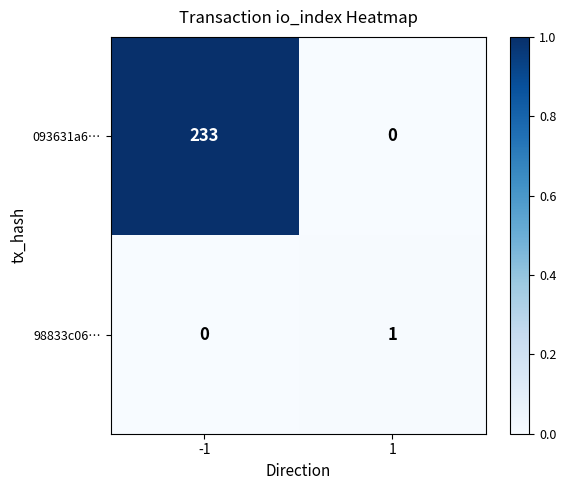

The 98833c06… series shows 0 at -1. True or false?

True